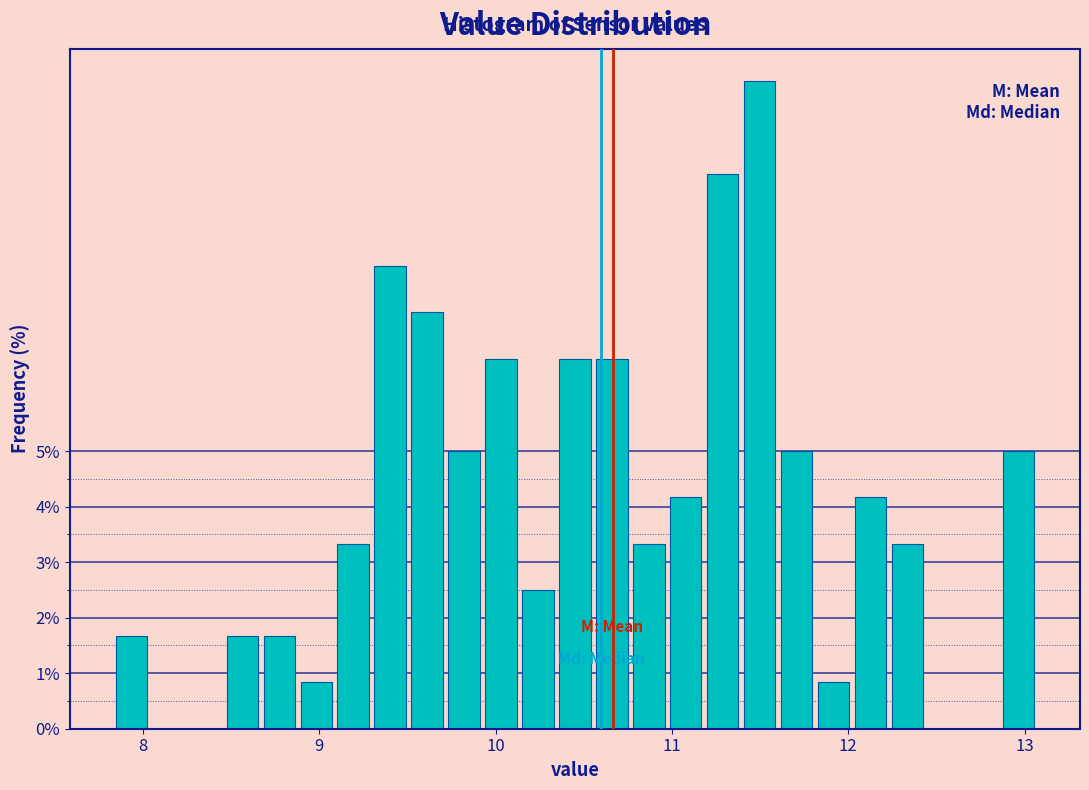

Read against the x-axis, roughly where is the centre of the tallest bar?

11.5